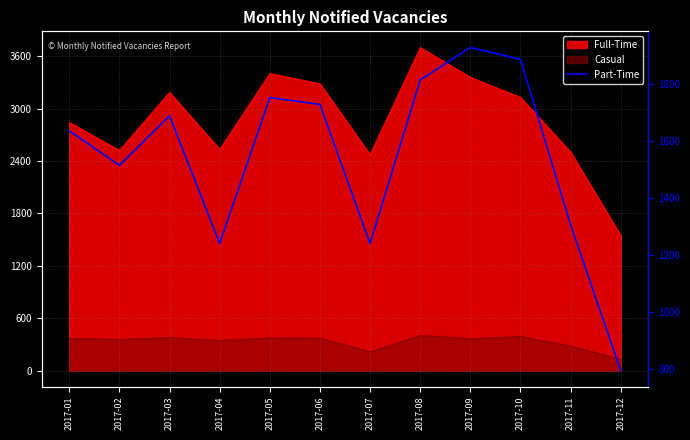

At which label does the data first exceed 1690?

2017-05